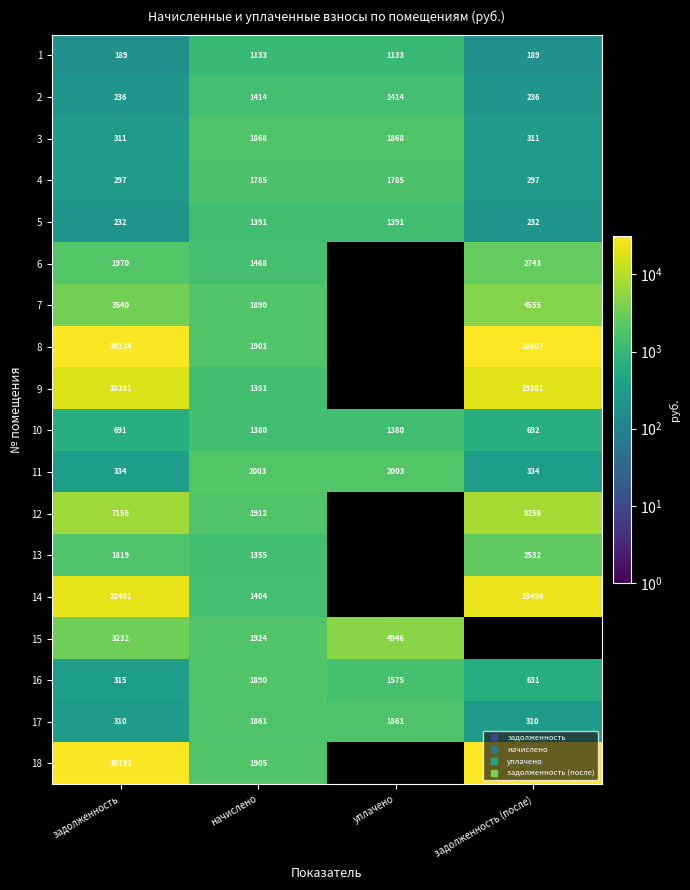

Which label corresponds to the smallest value in the chart?

задолженность